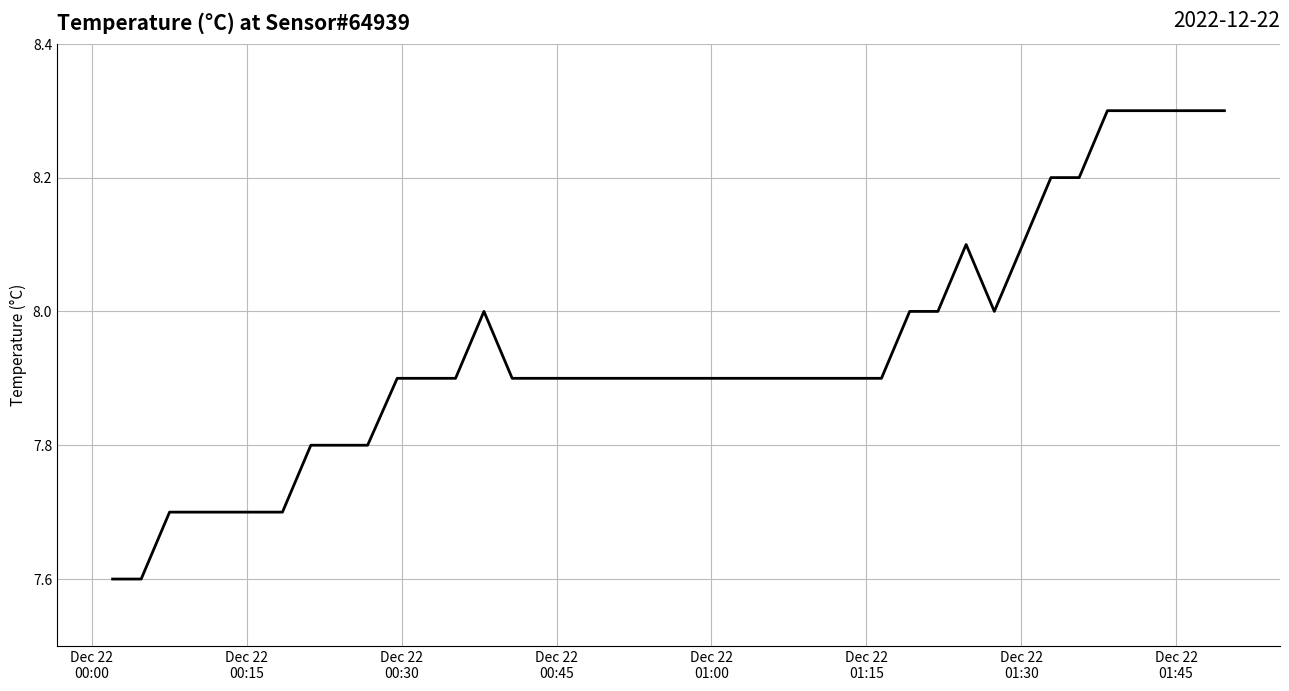

What is the difference between the maximum and minimum values?

0.7